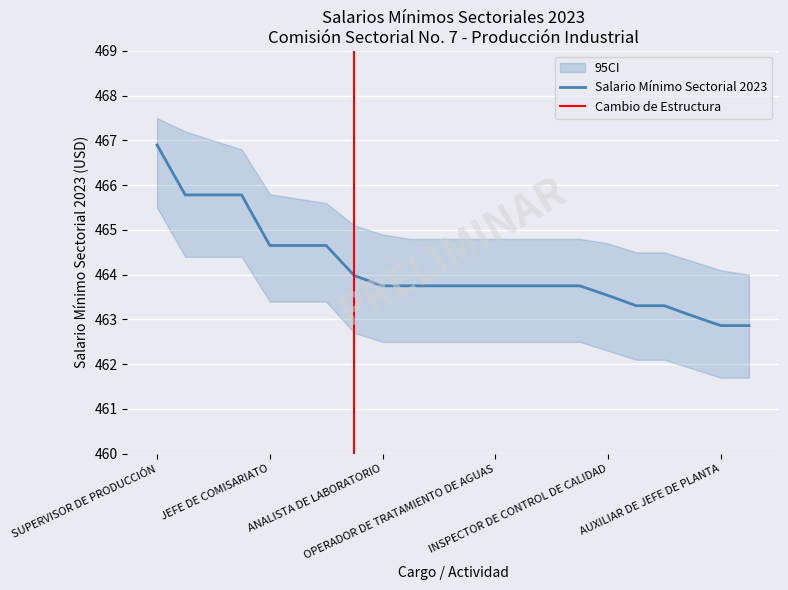

What is the ratio of the value at ANALISTA DE LABORATORIO to the value at JEFE DE PLANTA?

1.0